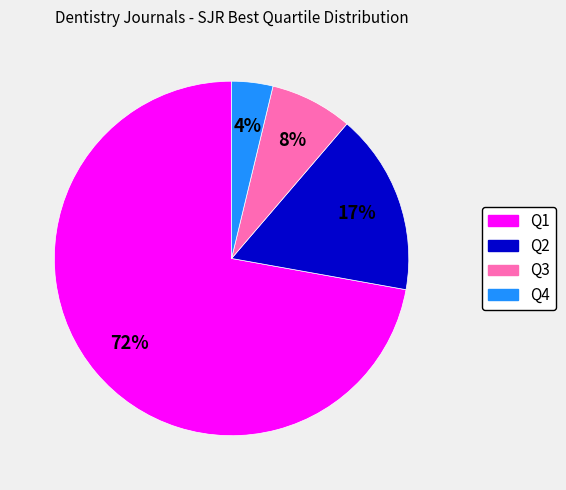

Which category has the biggest portion of the pie?

Q1